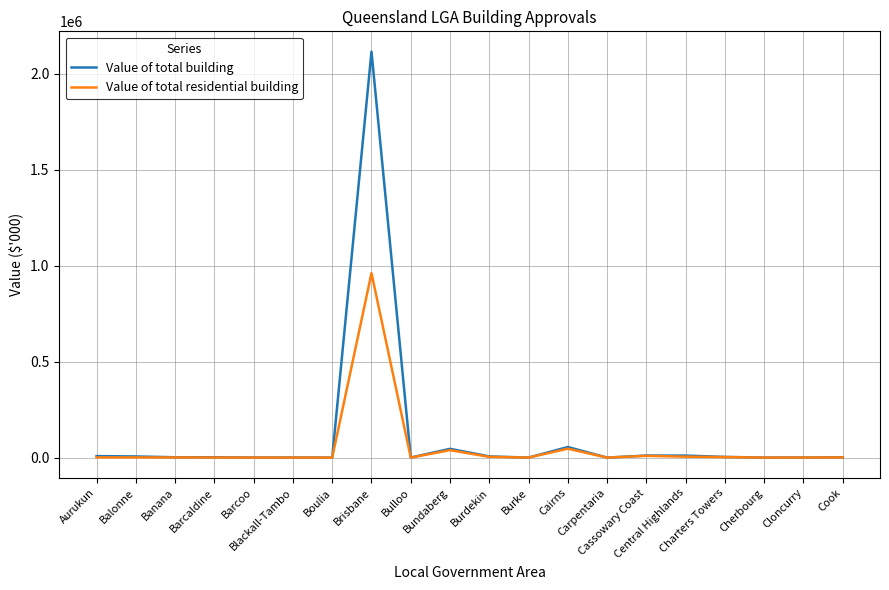

What is the maximum value for Value of total building?

2114779.3